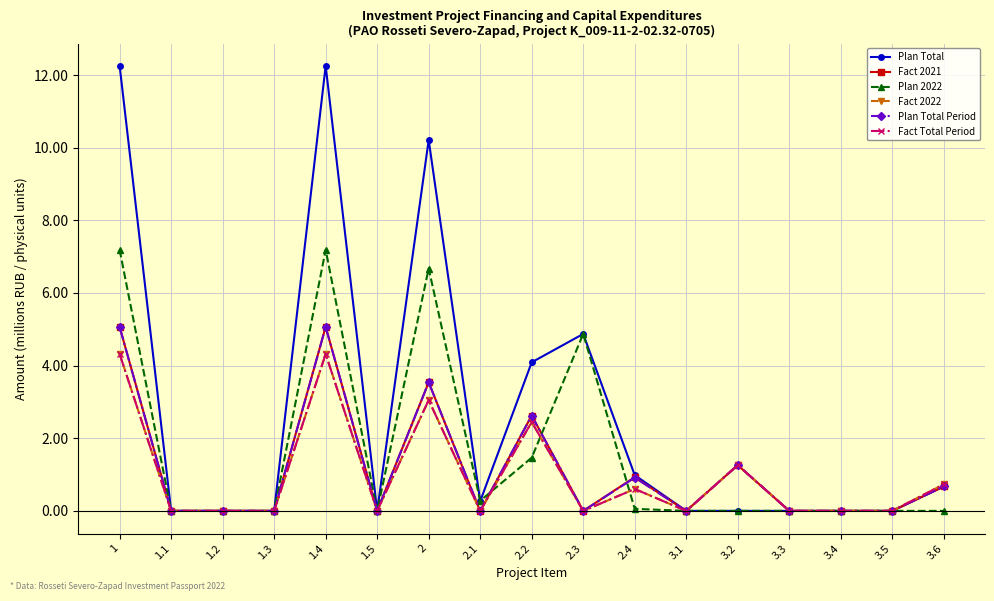

Is this an area chart (filled region under the line)?

No